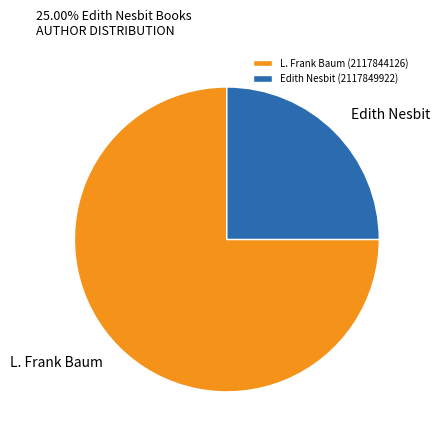

Is it true that L. Frank Baum (2117844126) is 69% of the pie?

False